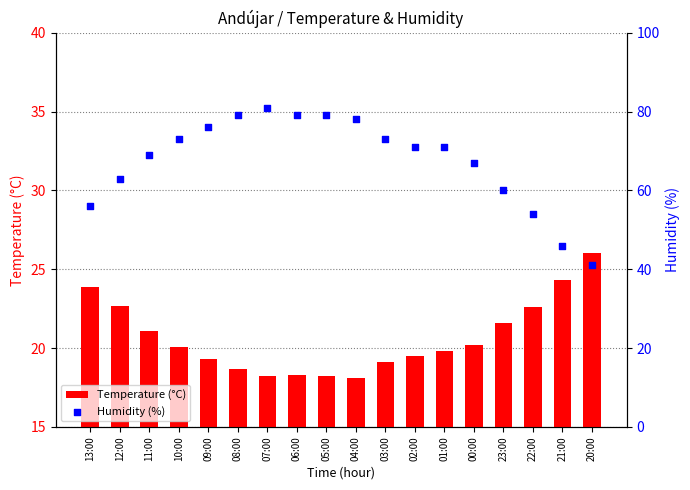

At which category is the sum across all series the highest?

07:00